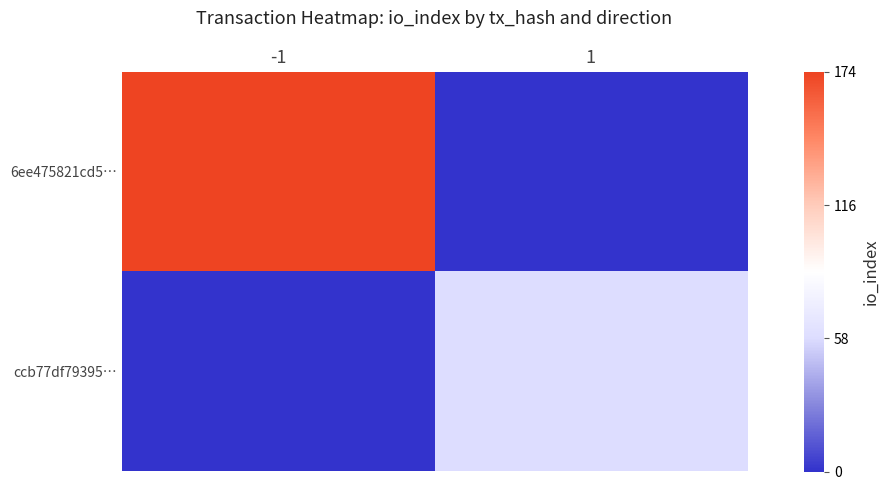

Rank the series by their maximum value, from lowest to highest.

ccb77df79395…, 6ee475821cd5…